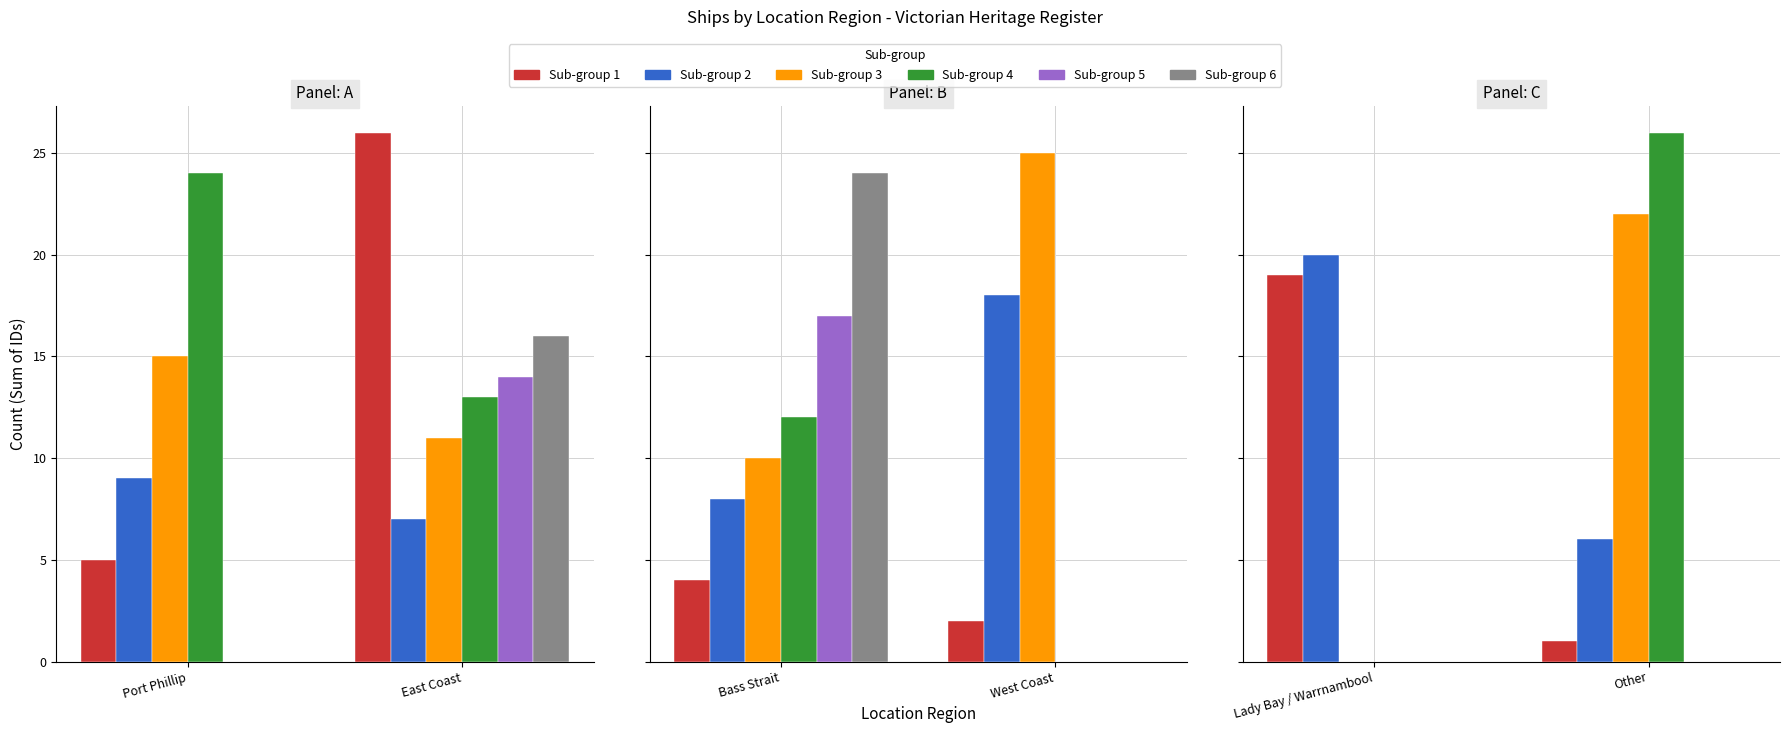

What is the maximum value shown in the chart?

26